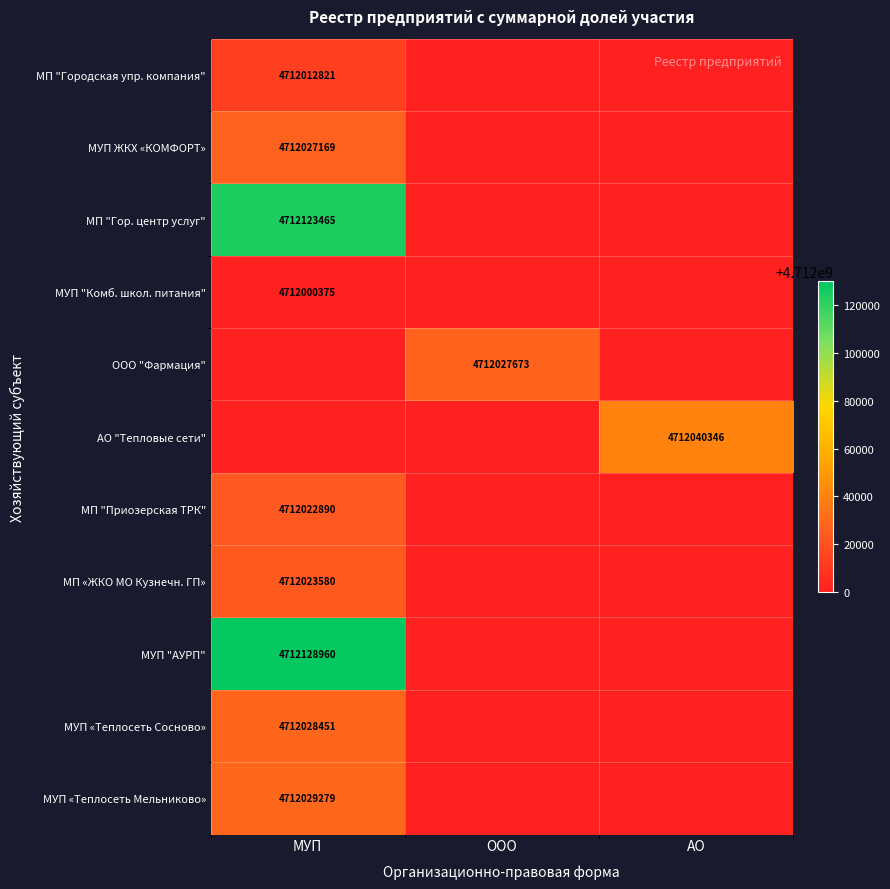

The value of МУП "АУРП" at МУП is 1495916948. True or false?

False